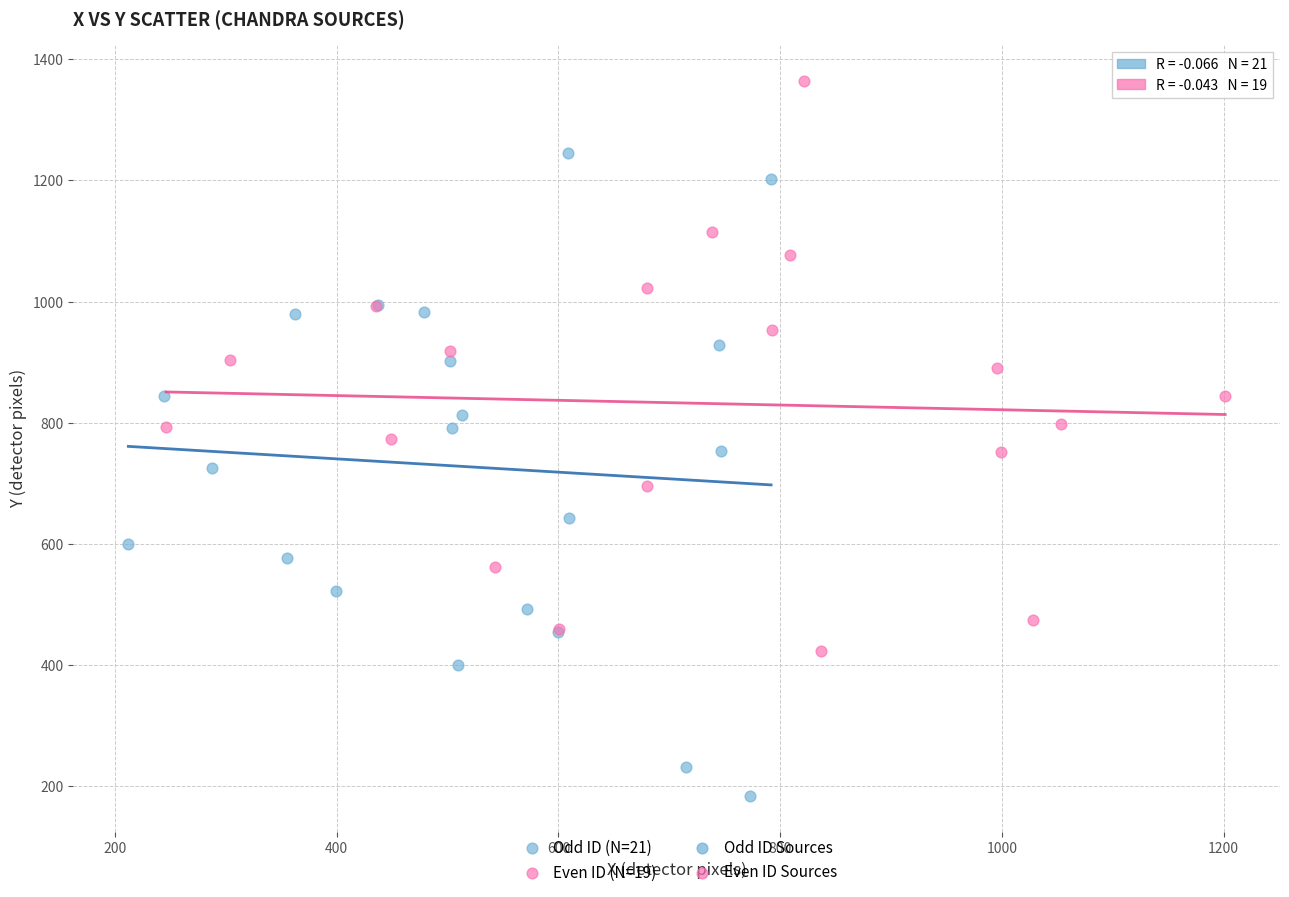

Which series reaches the minimum Y coordinate?

Odd ID (N=21)